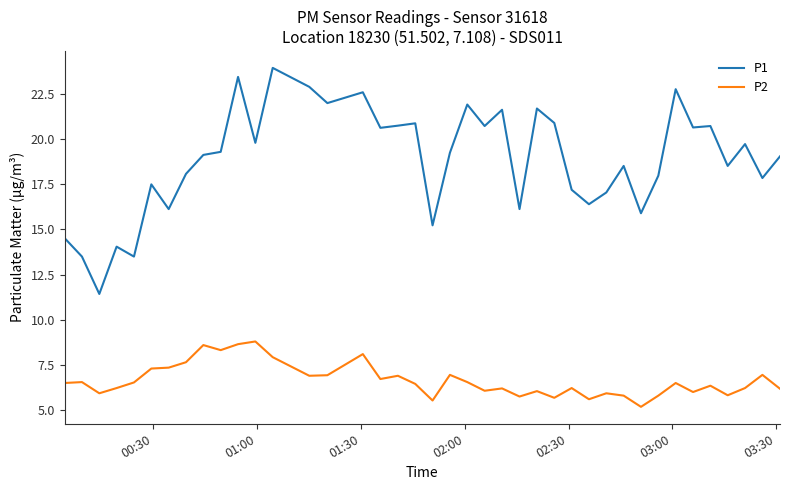

What is the difference between the maximum and minimum values in the P2 series?

3.6